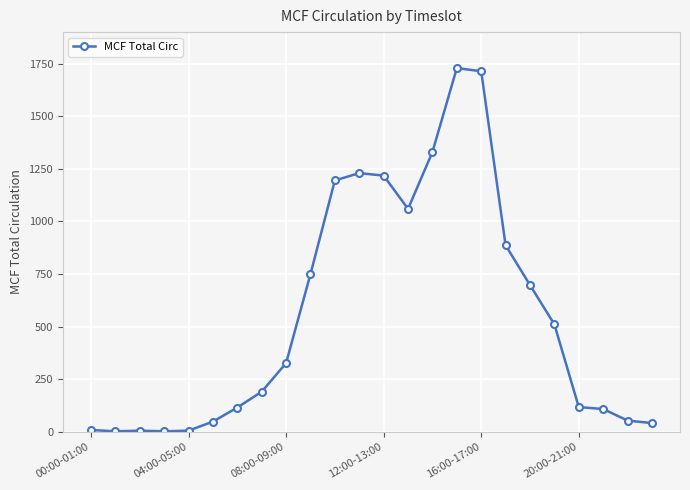

What is the sum of all values?

13355